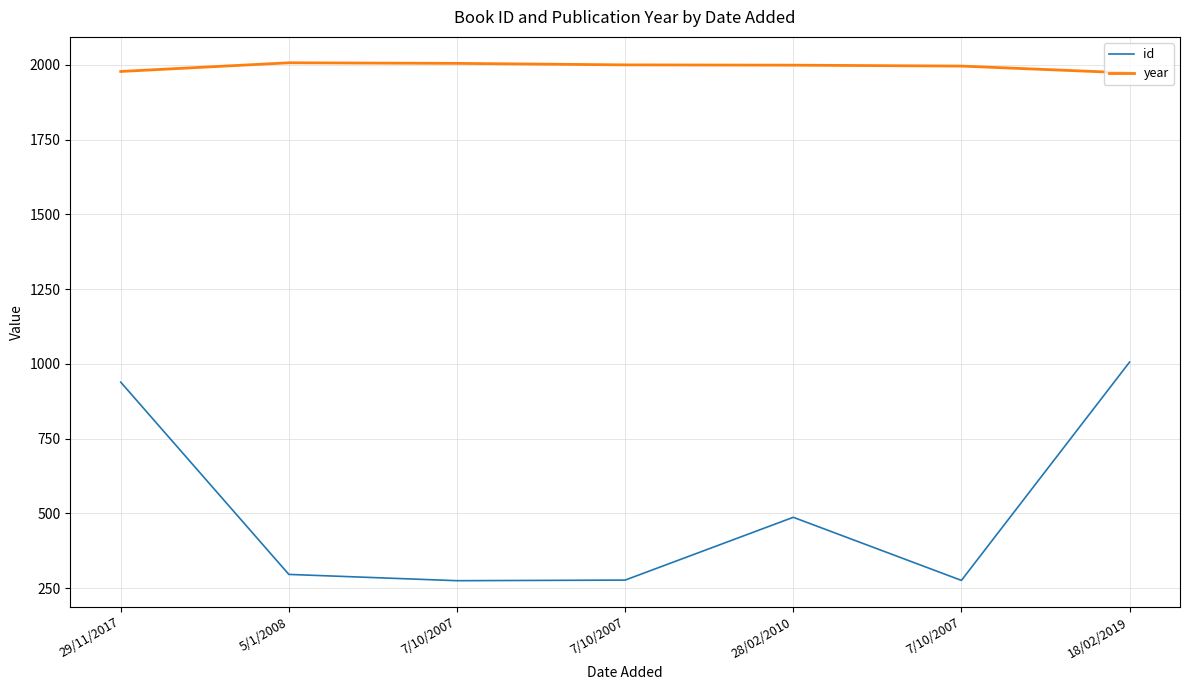

The value of year at 7/10/2007 is 1996. True or false?

True